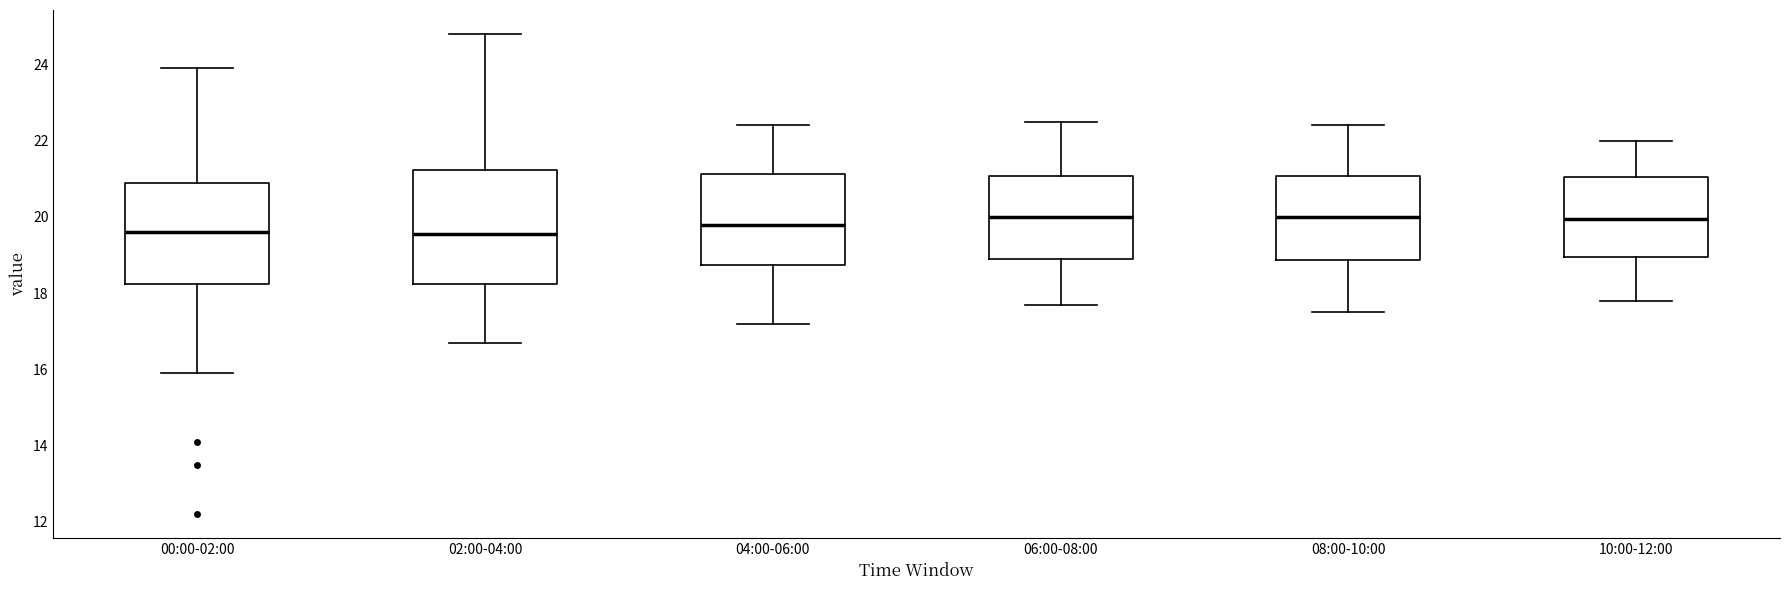

Reading left to right, transcribe this box plot: for each box, give where its median line is, the range the box spans, and where its two whiskers end, as read against the y-axis. The values are not printed on the chart, so give them approximately, as read against the axis.

00:00-02:00: median 19.6, box 18.2 to 21.0, whiskers 16.0 to 24.0
02:00-04:00: median 19.6, box 18.2 to 21.2, whiskers 16.8 to 24.8
04:00-06:00: median 19.8, box 18.8 to 21.2, whiskers 17.2 to 22.4
06:00-08:00: median 20.0, box 19.0 to 21.0, whiskers 17.8 to 22.6
08:00-10:00: median 20.0, box 18.8 to 21.0, whiskers 17.6 to 22.4
10:00-12:00: median 20.0, box 19.0 to 21.0, whiskers 17.8 to 22.0